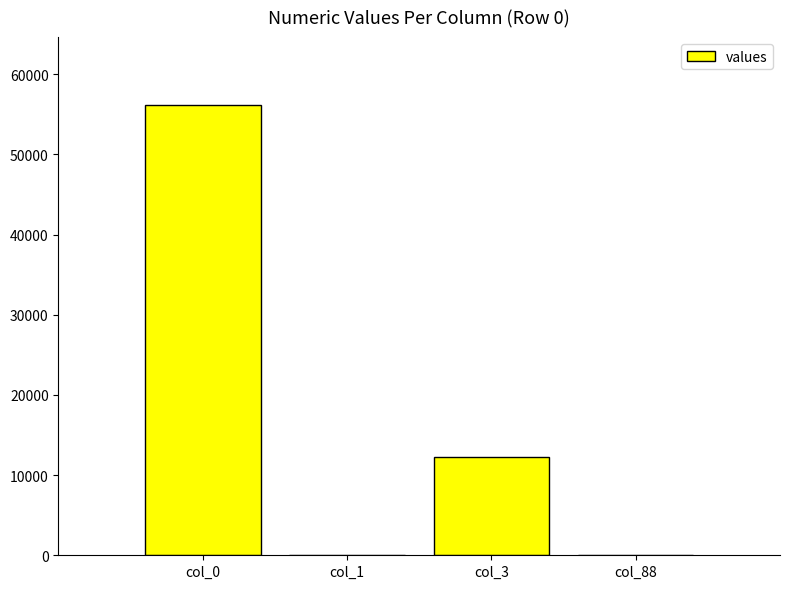

How many distinct data groups are displayed?

1